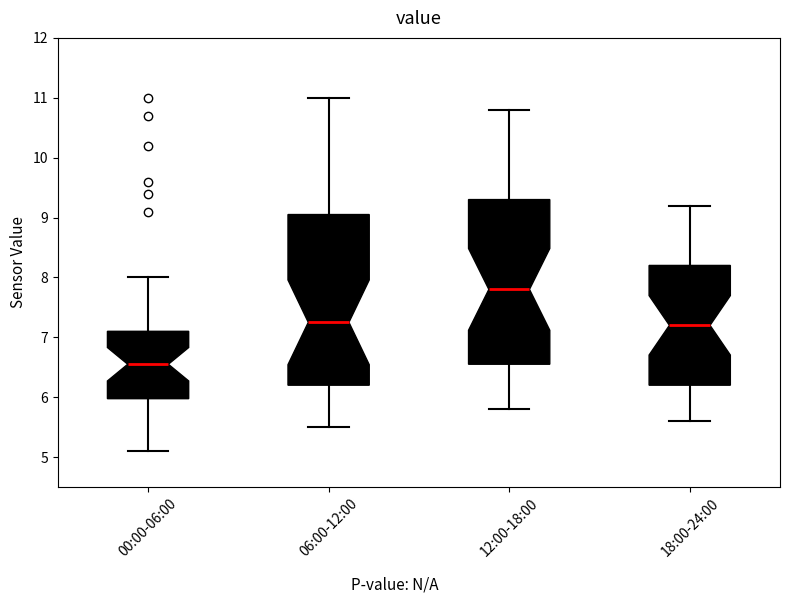

Reading left to right, read every box against the y-axis: the position of its median line, the range the box covers, and the ends of its whiskers. The values are not printed on the chart, so give them approximately, as read against the axis.

00:00-06:00: median 6.6, box 6.0 to 7.1, whiskers 5.1 to 8.0
06:00-12:00: median 7.3, box 6.2 to 9.1, whiskers 5.5 to 11.0
12:00-18:00: median 7.8, box 6.6 to 9.3, whiskers 5.8 to 10.8
18:00-24:00: median 7.2, box 6.2 to 8.2, whiskers 5.6 to 9.2